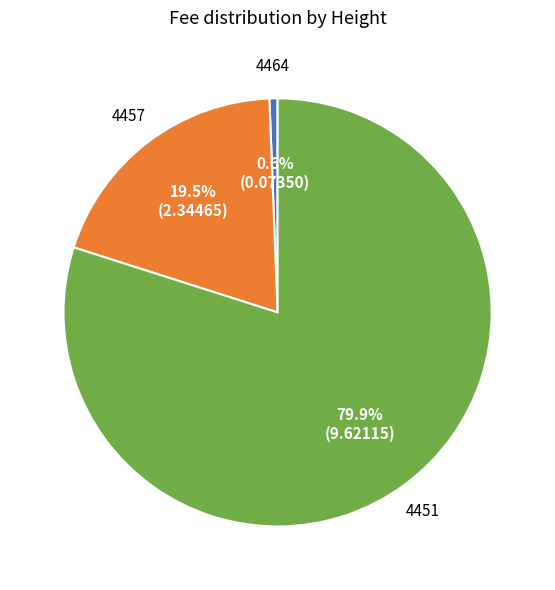

Does any single category account for the majority?

Yes